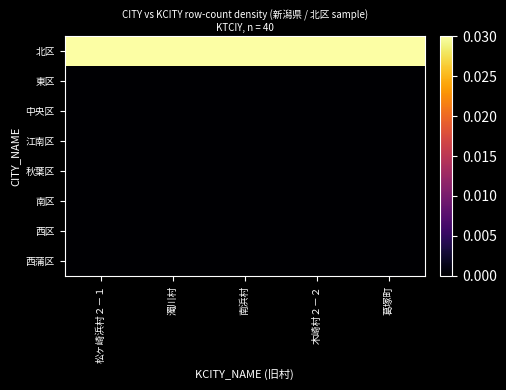

At 葛塚町, list the series in order from largest to smallest.

北区, 東区, 中央区, 江南区, 秋葉区, 南区, 西区, 西蒲区